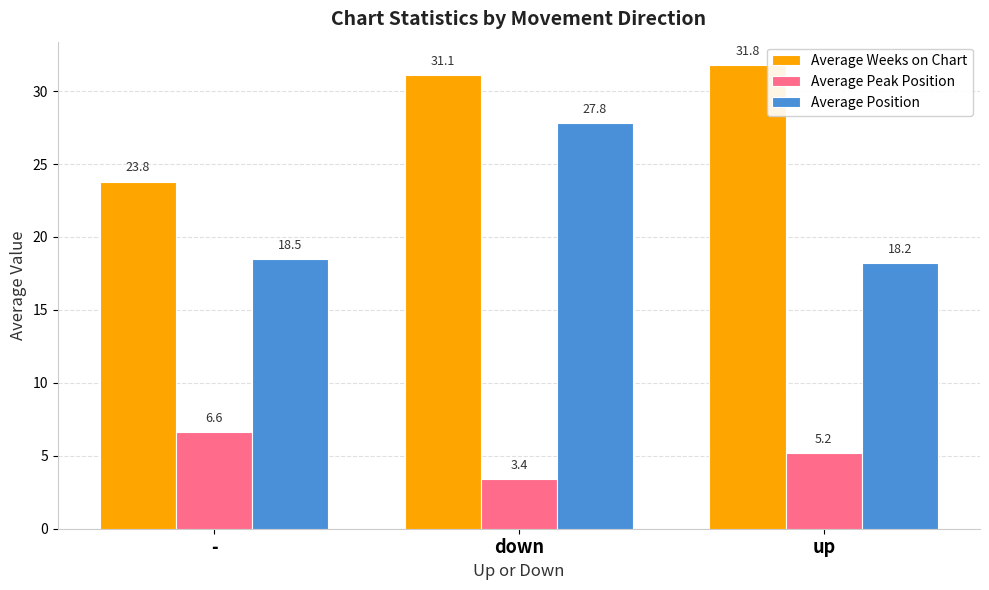

Which series has the largest range (max minus min)?

Average Position